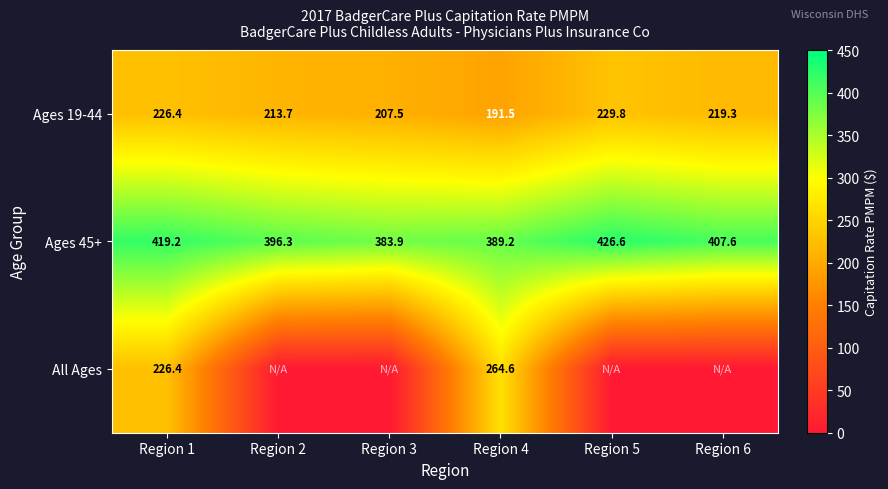

How many categories are shown in the chart?

6